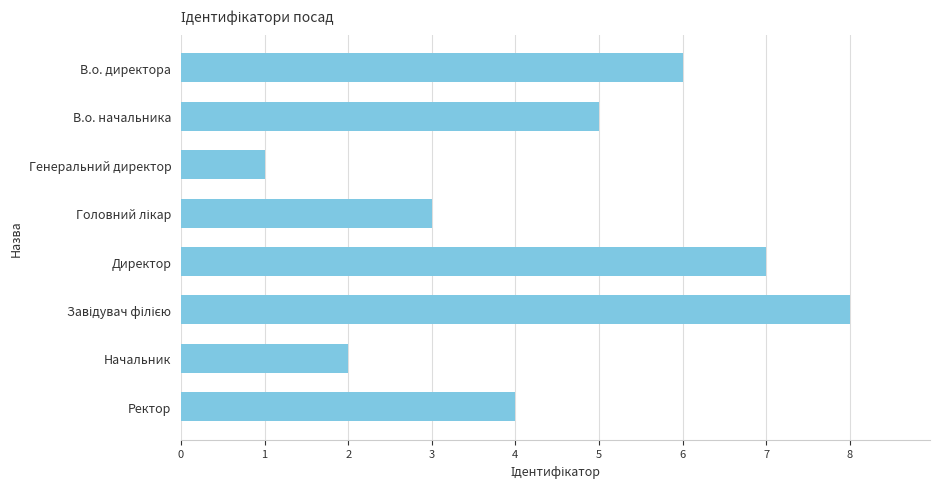

What is the ratio of the value at Начальник to the value at В.о. начальника?

0.4